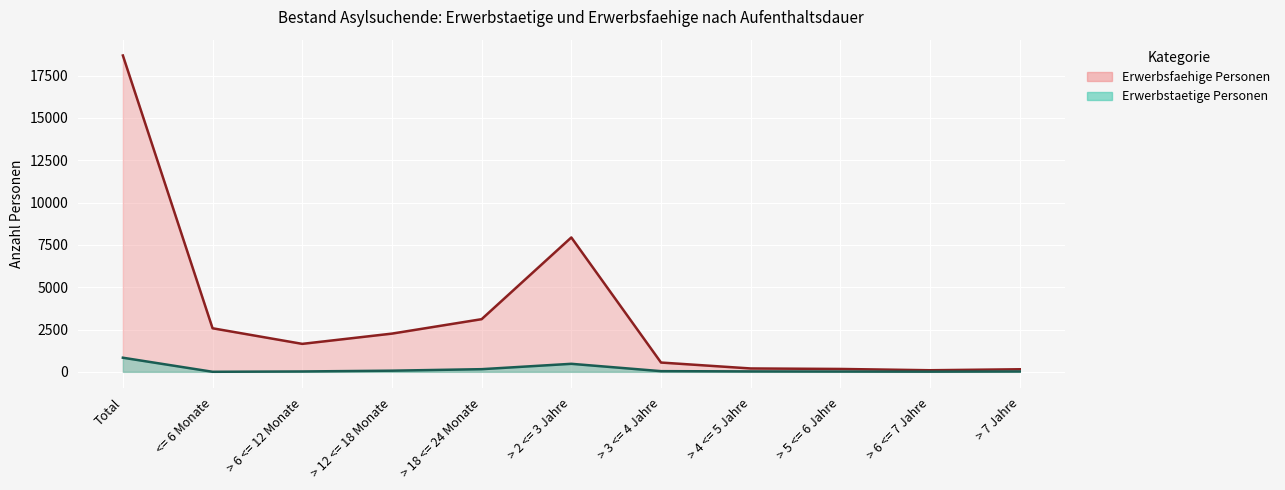

At which label does Erwerbsfaehige Personen first exceed 1651?

Total